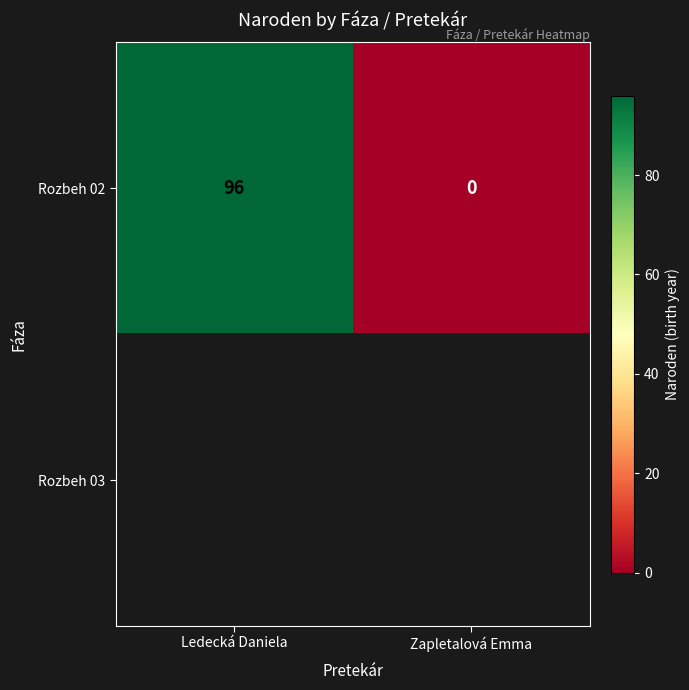

Which label corresponds to the smallest value in the chart?

Zapletalová Emma